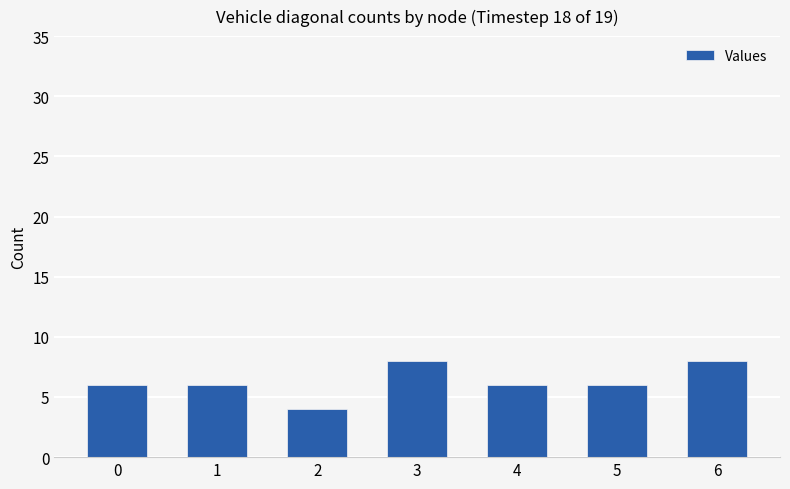

Approximately how many times larger is the value at 0 compared to 4?

1.0